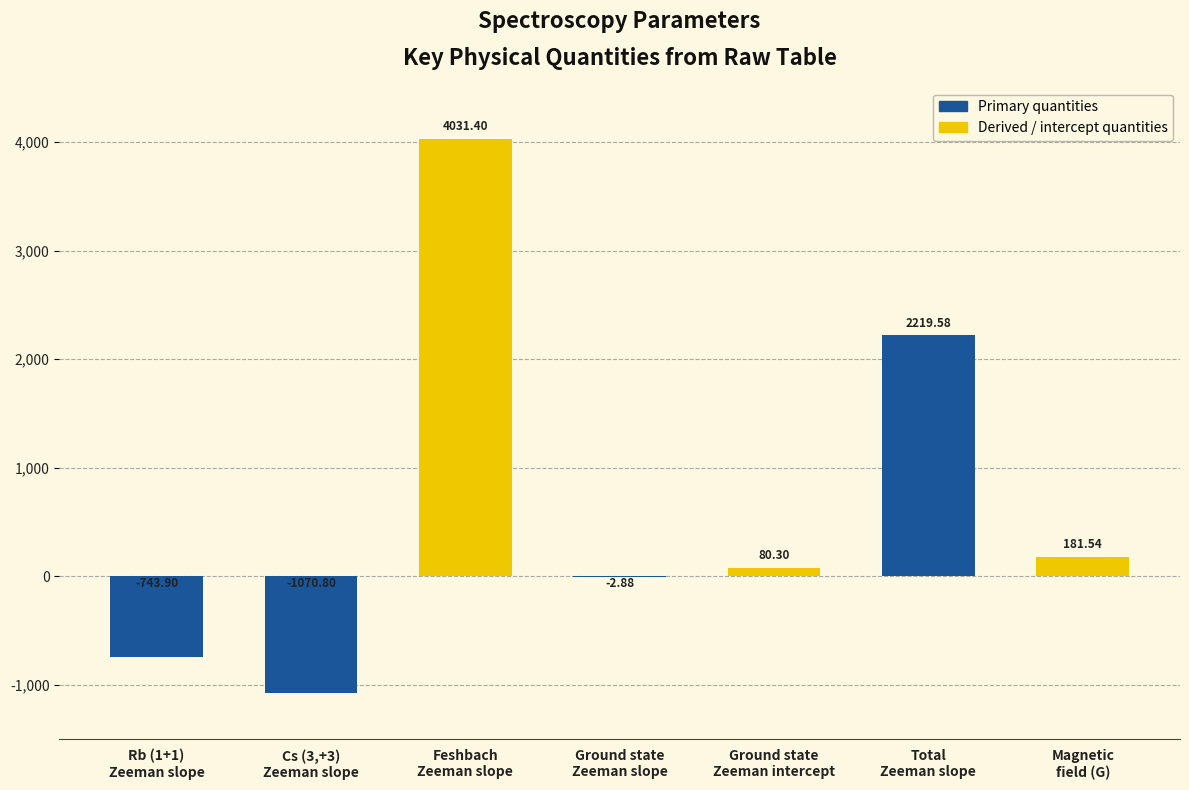

What is the sum of all values?

4695.2